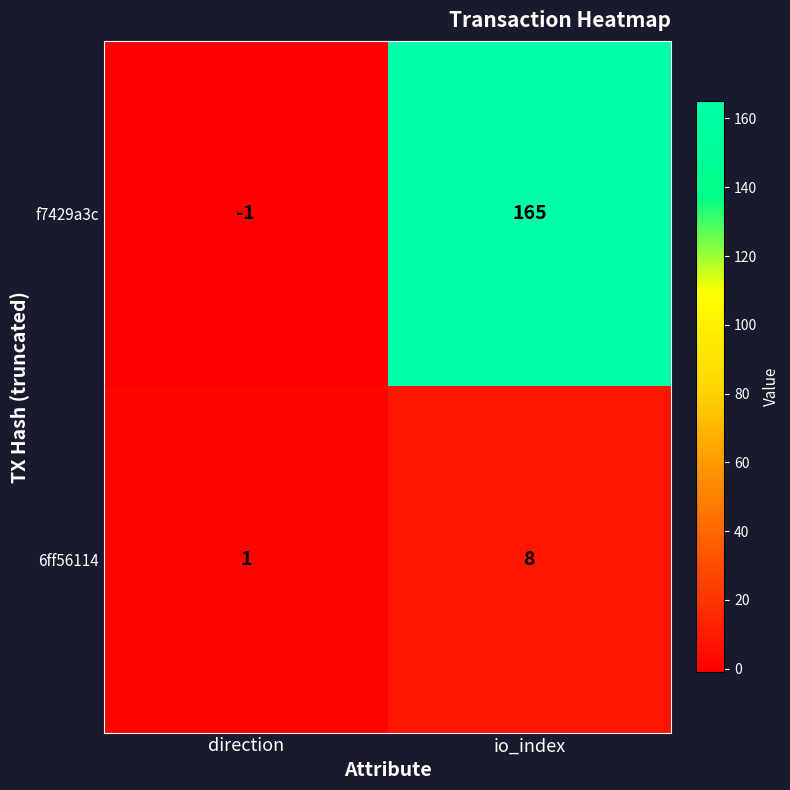

What is the sum of the f7429a3c values at direction and io_index?

164